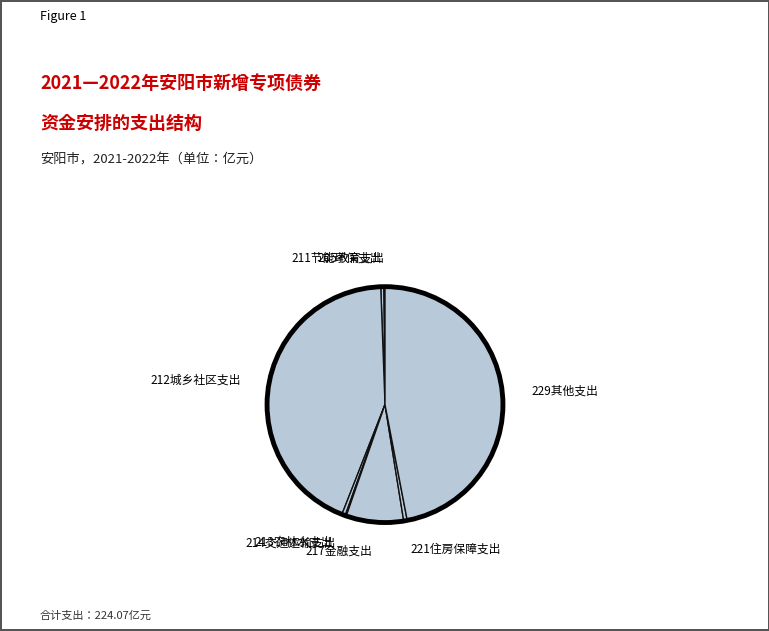

What is the smallest slice in the pie chart?

214交通运输支出